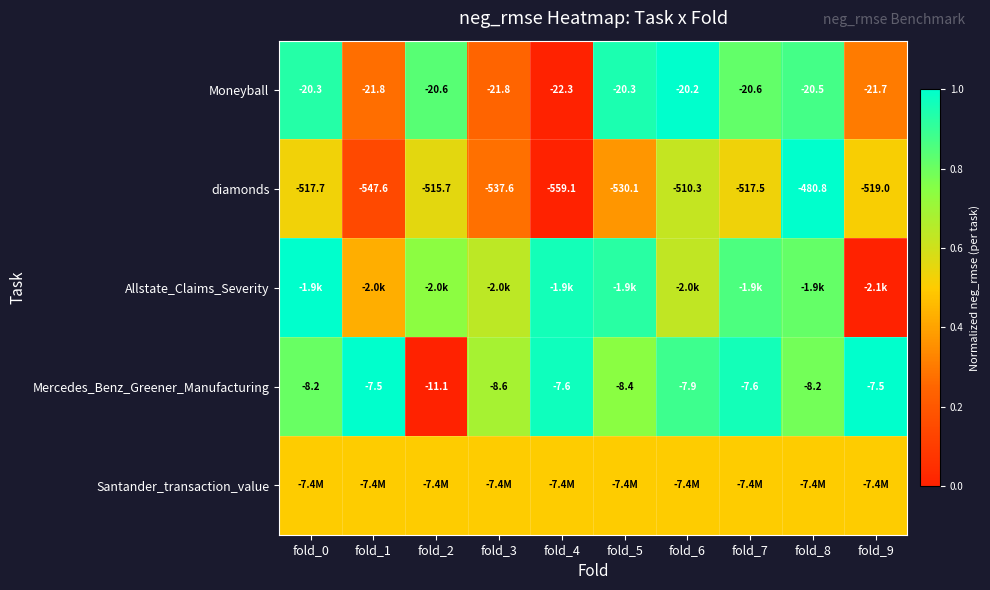

Between fold_4 and fold_8, which is larger?

fold_8